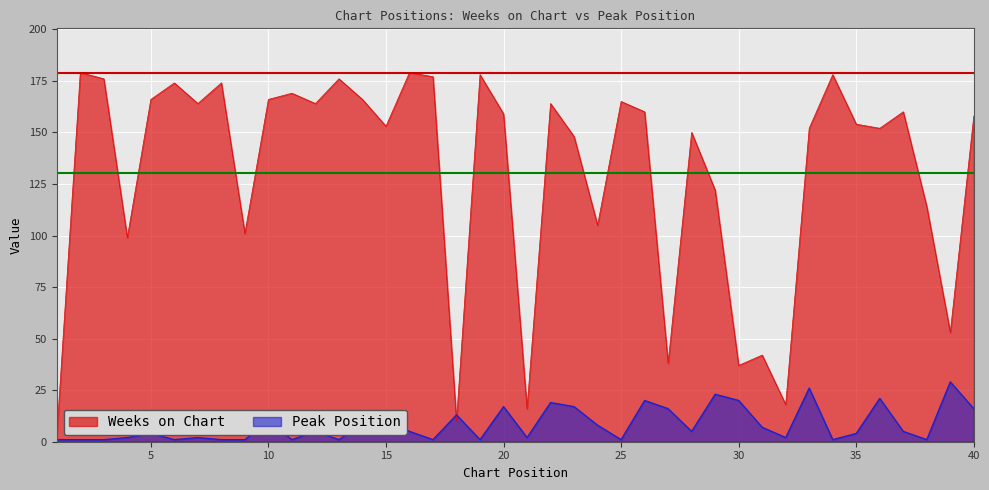

What is the total value across all series at 36?

173